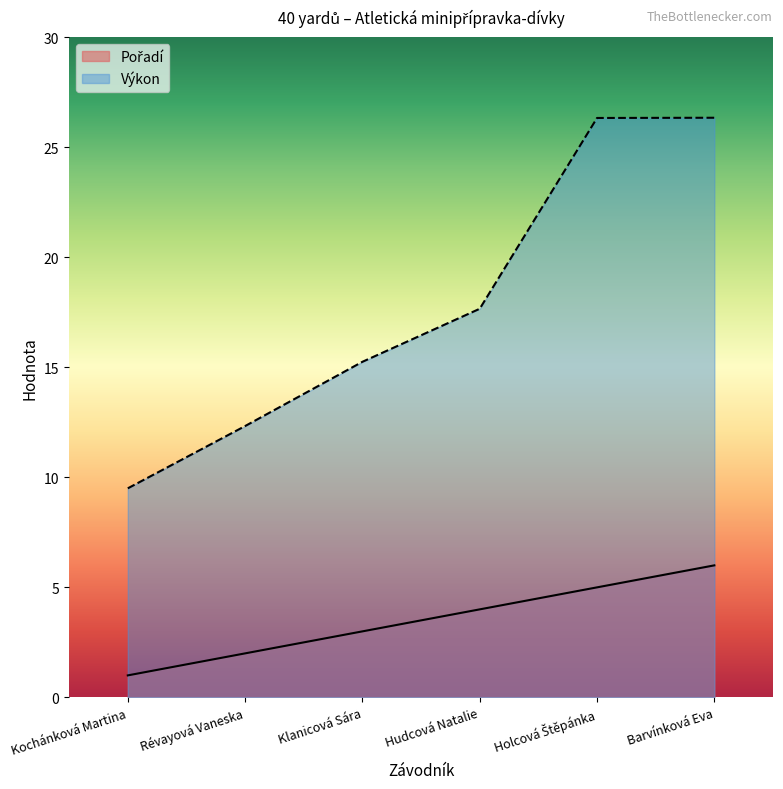

List the labels in order of Výkon value, smallest first.

Kochánková Martina, Révayová Vaneska, Klanicová Sára, Hudcová Natalie, Holcová Štěpánka, Barvínková Eva